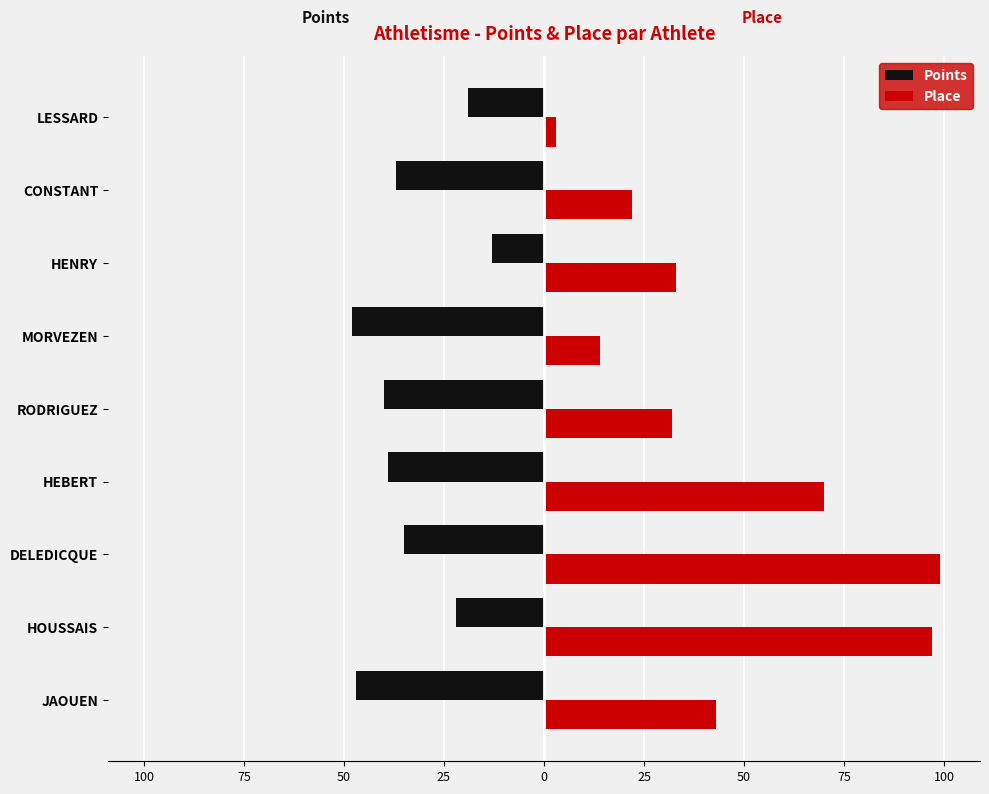

What are all the series names shown in the legend?

Points, Place